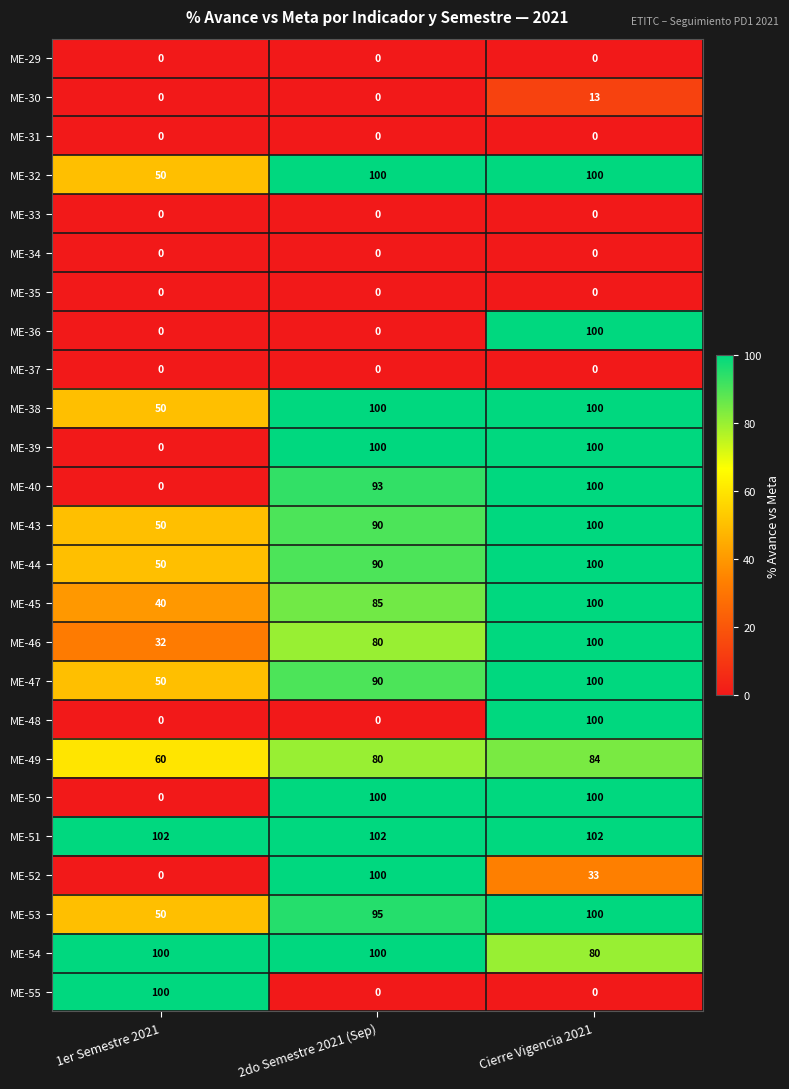

Rank the categories by ME-46 value from highest to lowest.

Cierre Vigencia 2021, 2do Semestre 2021 (Sep), 1er Semestre 2021